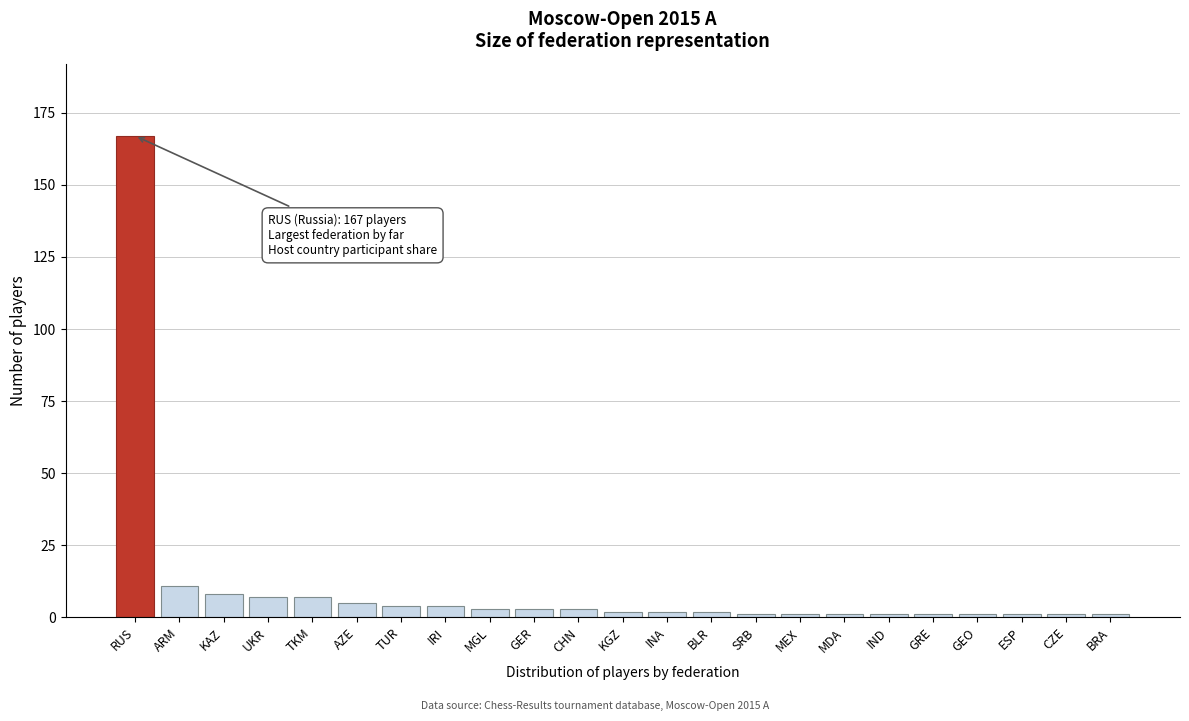

Reading left to right, transcribe all the data shown in this chart.

167	11	8	7	7	5	4	4	3	3	3	2	2	2	1	1	1	1	1	1	1	1	1